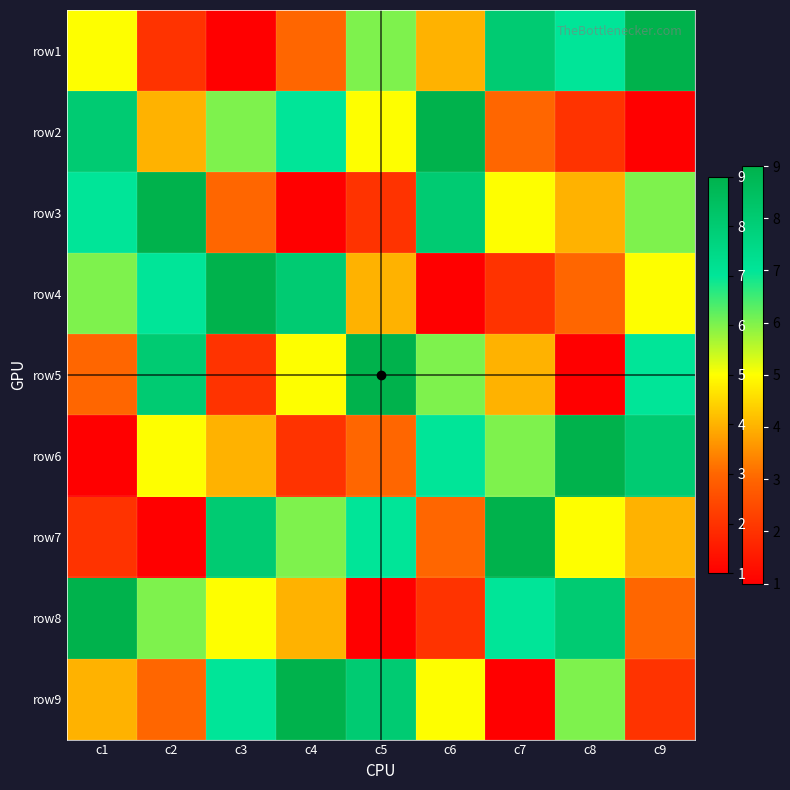

Rank the series by their maximum value, from lowest to highest.

row1, row2, row3, row4, row5, row6, row7, row8, row9